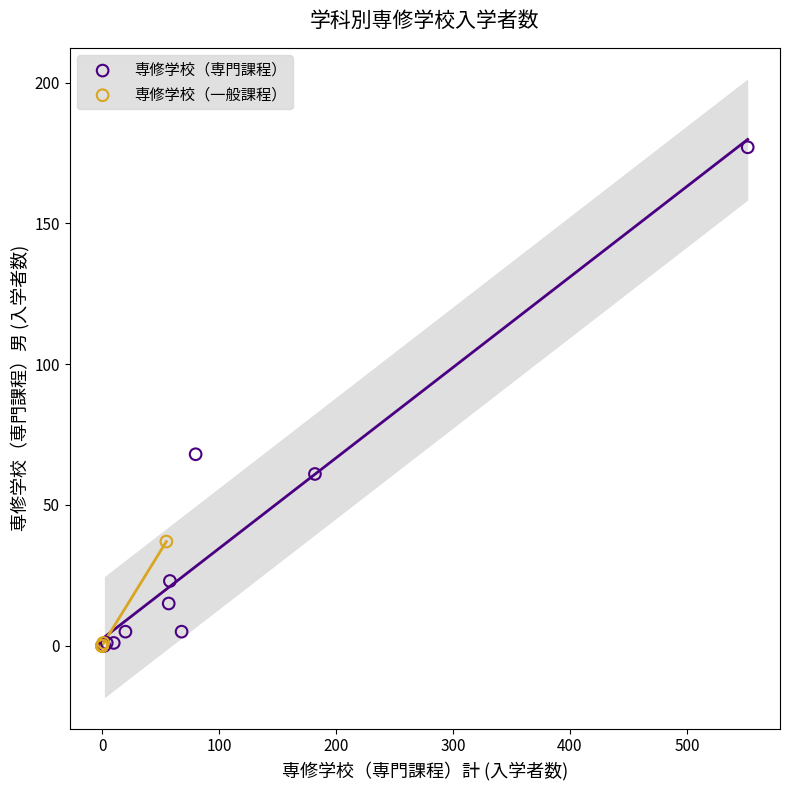

What are all the series names shown in the legend?

専修学校（専門課程）, 専修学校（一般課程）